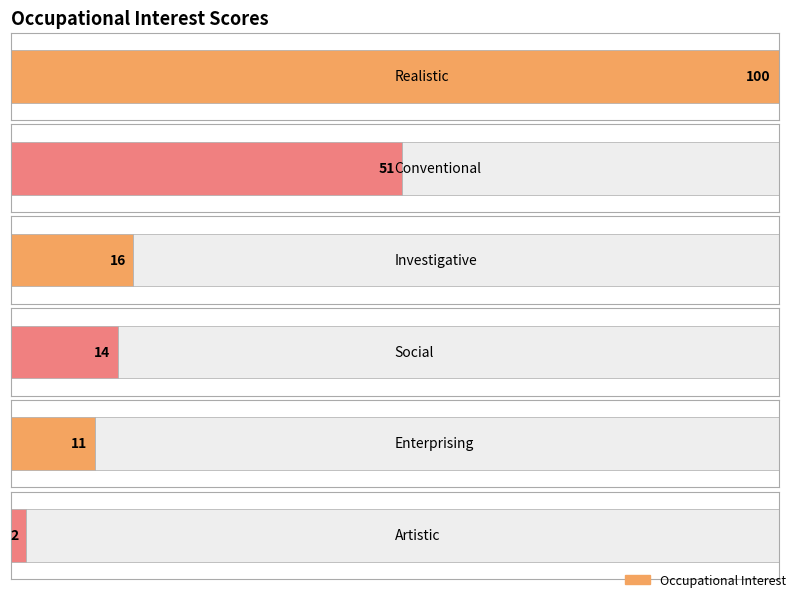

Which has a higher value, Artistic or Realistic?

Realistic